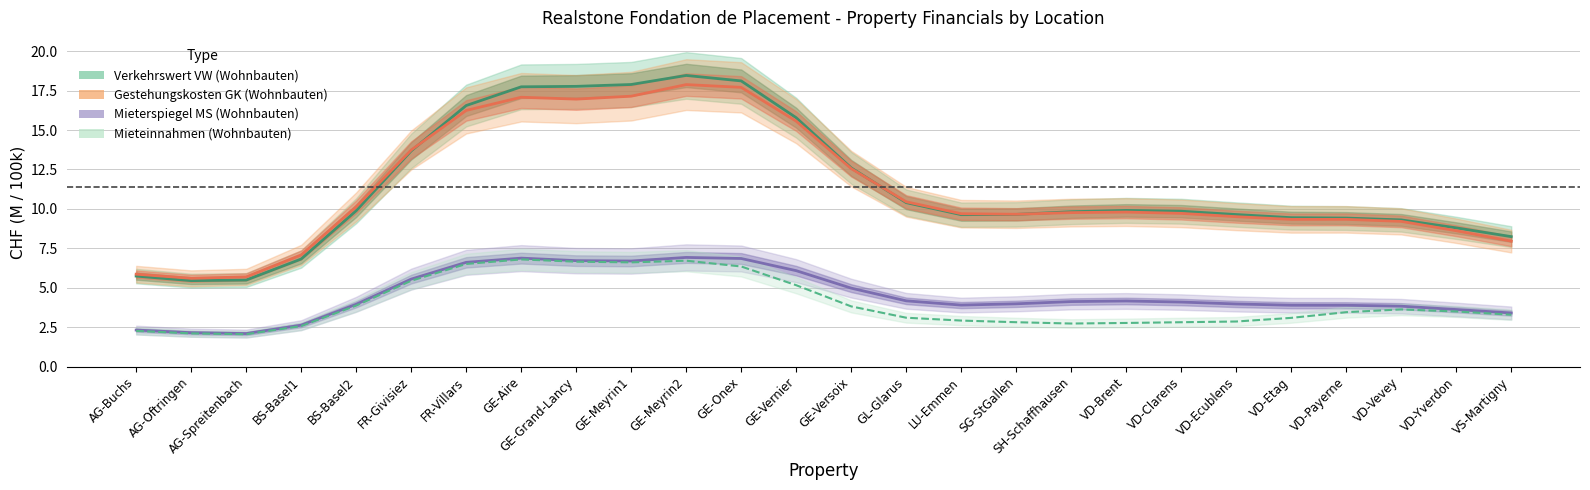

Reading left to right, what are all the values shown in this chart?

Verkehrswert VW (Wohnbauten): AG-Buchs=5.7	AG-Oftringen=5.4	AG-Spreitenbach=5.5	BS-Basel1=6.8	BS-Basel2=9.9	FR-Givisiez=13.7	FR-Villars=16.6	GE-Aire=17.7	GE-Grand-Lancy=17.8	GE-Meyrin1=17.9	GE-Meyrin2=18.5	GE-Onex=18.1	GE-Vernier=15.8	GE-Versoix=12.6	GL-Glarus=10.4	LU-Emmen=9.6	SG-StGallen=9.7	SH-Schaffhausen=9.8	VD-Brent=9.9	VD-Clarens=9.9	VD-Ecublens=9.6	VD-Etag=9.4	VD-Payerne=9.4	VD-Vevey=9.3	VD-Yverdon=8.8	VS-Martigny=8.2
Gestehungskosten GK (Wohnbauten): AG-Buchs=5.9	AG-Oftringen=5.6	AG-Spreitenbach=5.7	BS-Basel1=7.1	BS-Basel2=10.1	FR-Givisiez=13.7	FR-Villars=16.2	GE-Aire=17.1	GE-Grand-Lancy=17.0	GE-Meyrin1=17.1	GE-Meyrin2=17.9	GE-Onex=17.7	GE-Vernier=15.6	GE-Versoix=12.6	GL-Glarus=10.5	LU-Emmen=9.7	SG-StGallen=9.7	SH-Schaffhausen=9.8	VD-Brent=9.8	VD-Clarens=9.7	VD-Ecublens=9.5	VD-Etag=9.3	VD-Payerne=9.3	VD-Vevey=9.2	VD-Yverdon=8.6	VS-Martigny=8.0
Mieterspiegel MS (Wohnbauten): AG-Buchs=2.3	AG-Oftringen=2.1	AG-Spreitenbach=2.1	BS-Basel1=2.6	BS-Basel2=3.9	FR-Givisiez=5.5	FR-Villars=6.6	GE-Aire=6.9	GE-Grand-Lancy=6.7	GE-Meyrin1=6.7	GE-Meyrin2=6.9	GE-Onex=6.9	GE-Vernier=6.1	GE-Versoix=5.0	GL-Glarus=4.2	LU-Emmen=3.9	SG-StGallen=4.0	SH-Schaffhausen=4.1	VD-Brent=4.2	VD-Clarens=4.1	VD-Ecublens=4.0	VD-Etag=3.9	VD-Payerne=3.9	VD-Vevey=3.8	VD-Yverdon=3.6	VS-Martigny=3.4
Mieteinnahmen (Wohnbauten): AG-Buchs=2.3	AG-Oftringen=2.1	AG-Spreitenbach=2.1	BS-Basel1=2.6	BS-Basel2=3.9	FR-Givisiez=5.4	FR-Villars=6.5	GE-Aire=6.8	GE-Grand-Lancy=6.7	GE-Meyrin1=6.6	GE-Meyrin2=6.7	GE-Onex=6.3	GE-Vernier=5.2	GE-Versoix=3.8	GL-Glarus=3.1	LU-Emmen=2.9	SG-StGallen=2.8	SH-Schaffhausen=2.7	VD-Brent=2.8	VD-Clarens=2.8	VD-Ecublens=2.9	VD-Etag=3.1	VD-Payerne=3.4	VD-Vevey=3.6	VD-Yverdon=3.5	VS-Martigny=3.3